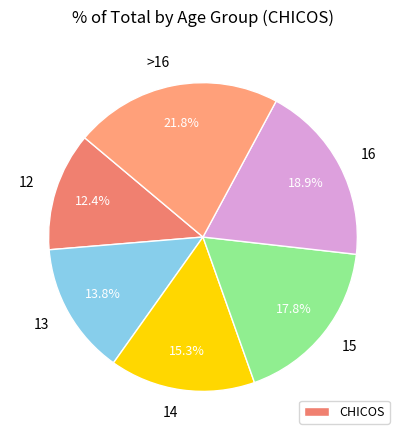

Rank the categories by value from lowest to highest.

12, 13, 14, 15, 16, >16